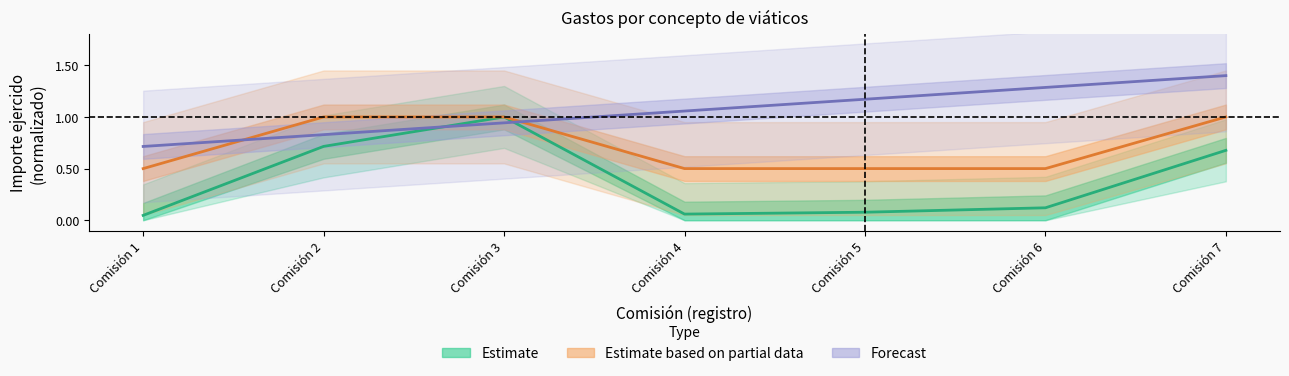

At which label does Forecast reach its peak?

Comisión 7